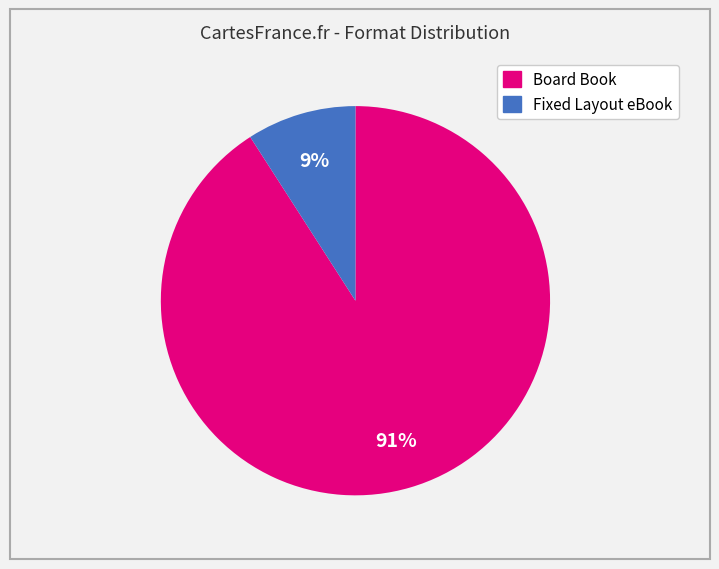

Count the number of slices in the pie.

2